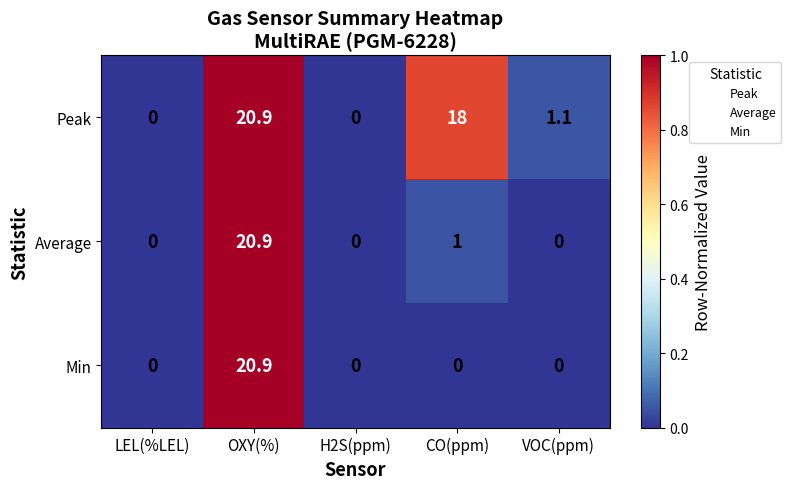

True or false: Average has a value of 14.0 at H2S(ppm).

False